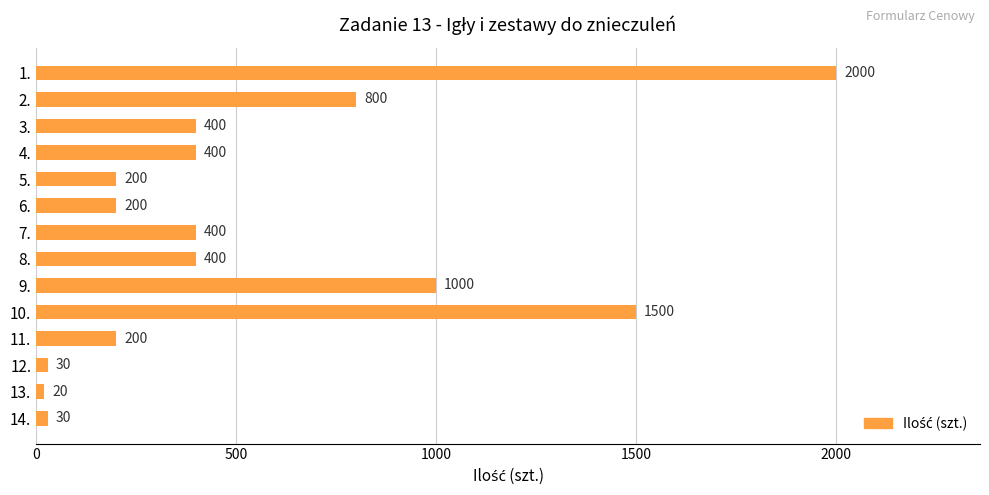

Reading bottom to top, transcribe all the data shown in this chart.

14.=30	13.=20	12.=30	11.=200	10.=1500	9.=1000	8.=400	7.=400	6.=200	5.=200	4.=400	3.=400	2.=800	1.=2000